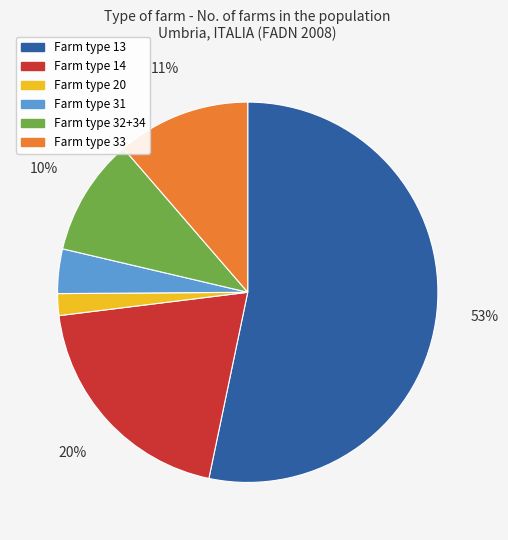

Is there a majority slice in this chart?

Yes